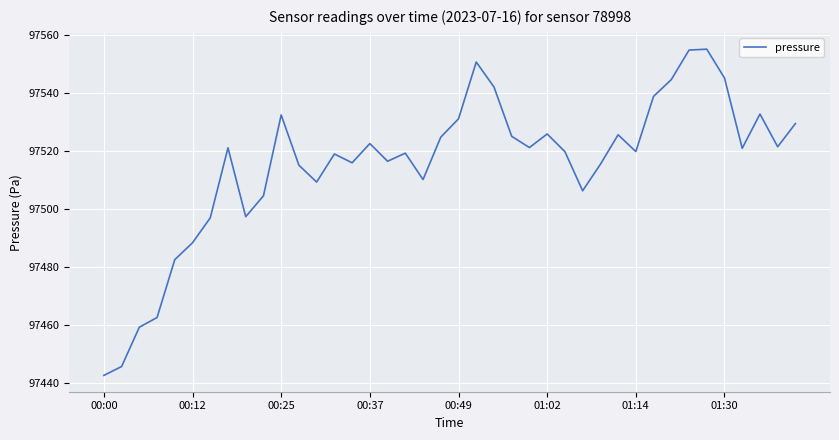

What is the difference between the maximum and minimum values?

112.5